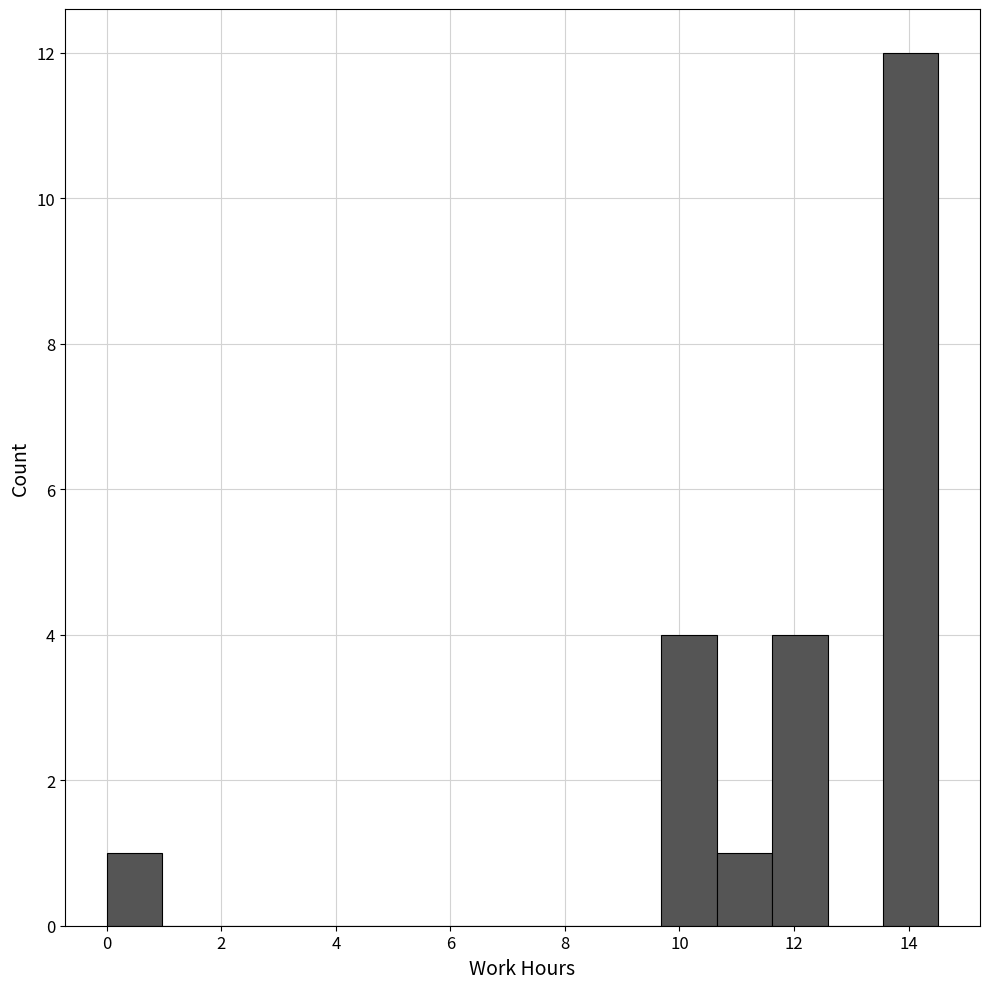

What is the height of the bar covering 11.6 to 12.6 on the x-axis? Neither the bar edges nor the heights are printed on the chart, so give them approximately, as read against the axes.

4